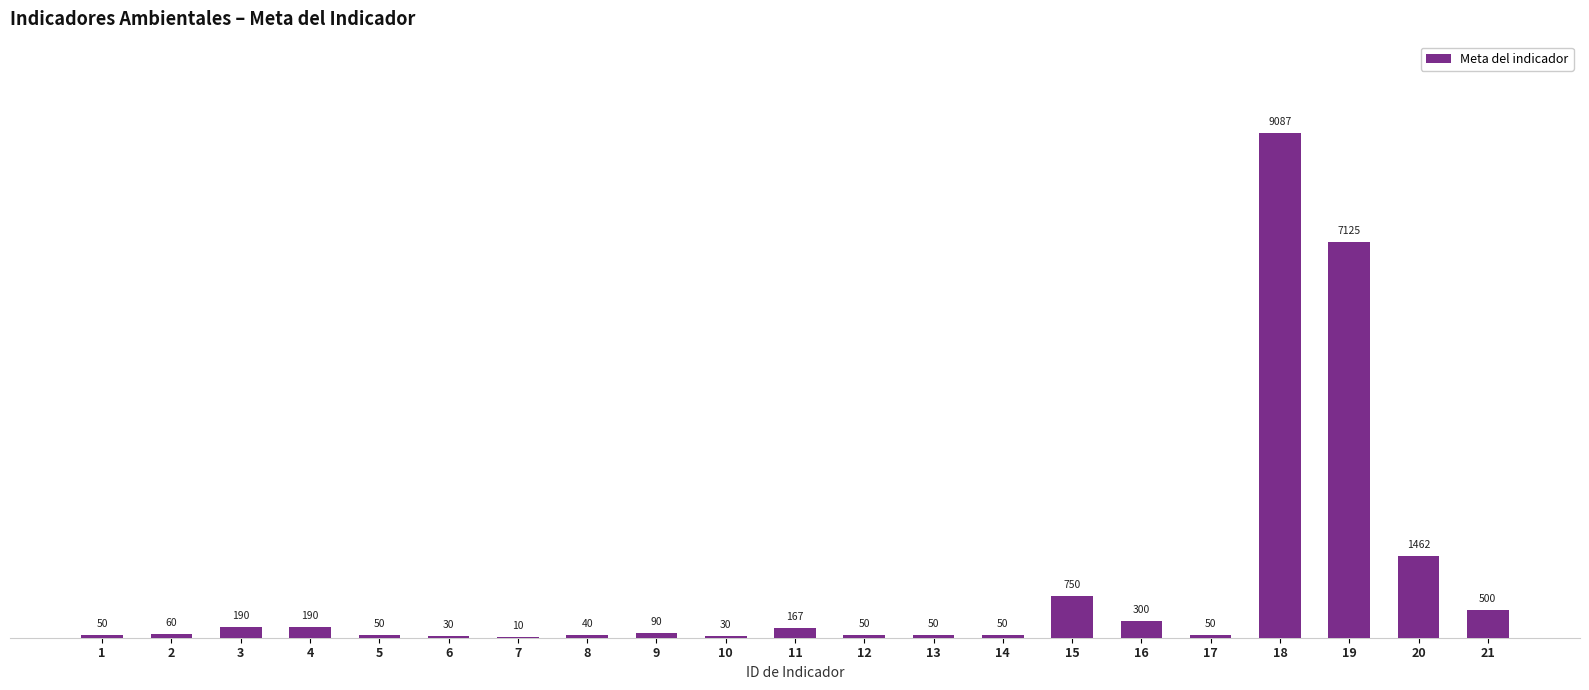

Reading right to left, extract all data points from this chart.

21=500	20=1462	19=7125	18=9087	17=50	16=300	15=750	14=50	13=50	12=50	11=167	10=30	9=90	8=40	7=10	6=30	5=50	4=190	3=190	2=60	1=50